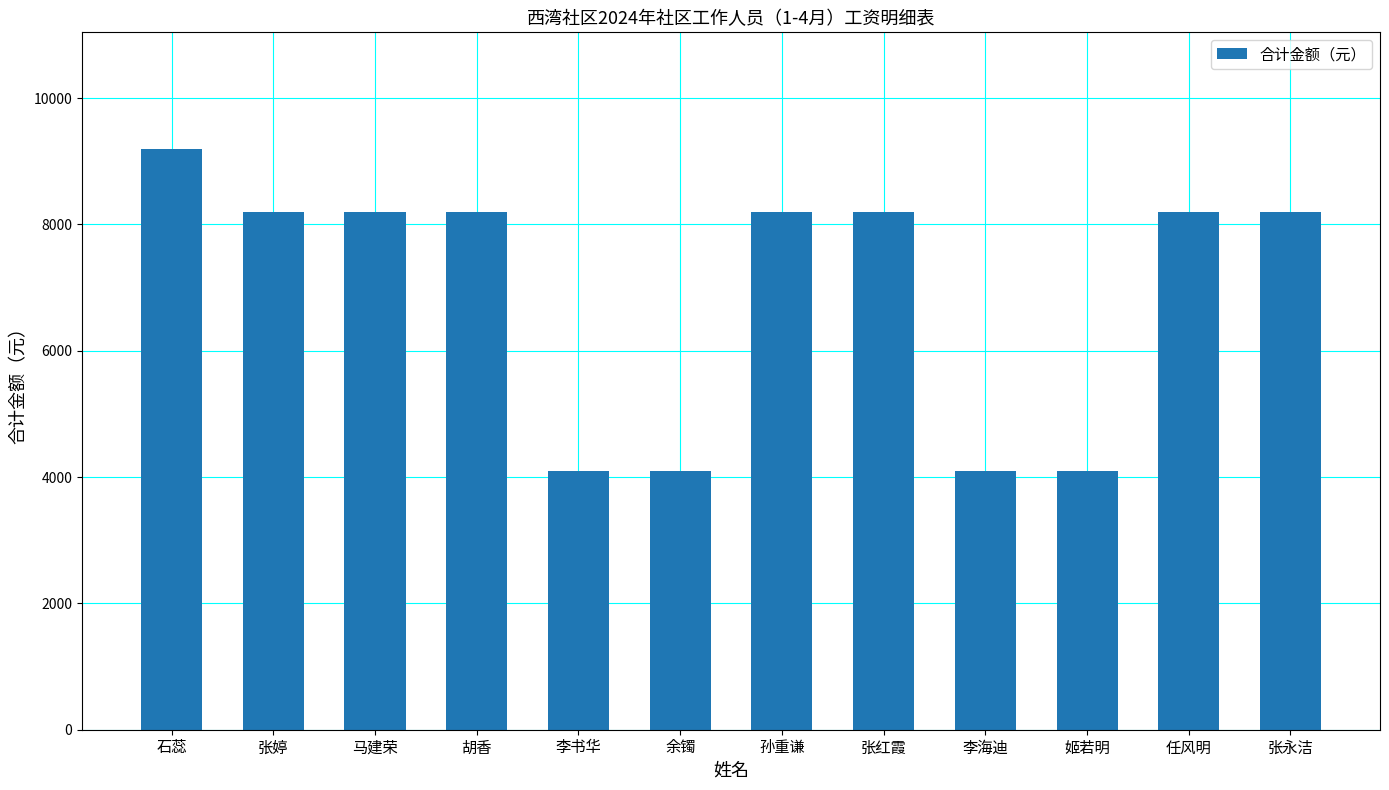

What is the label of the 10th bar from the right?

马建荣